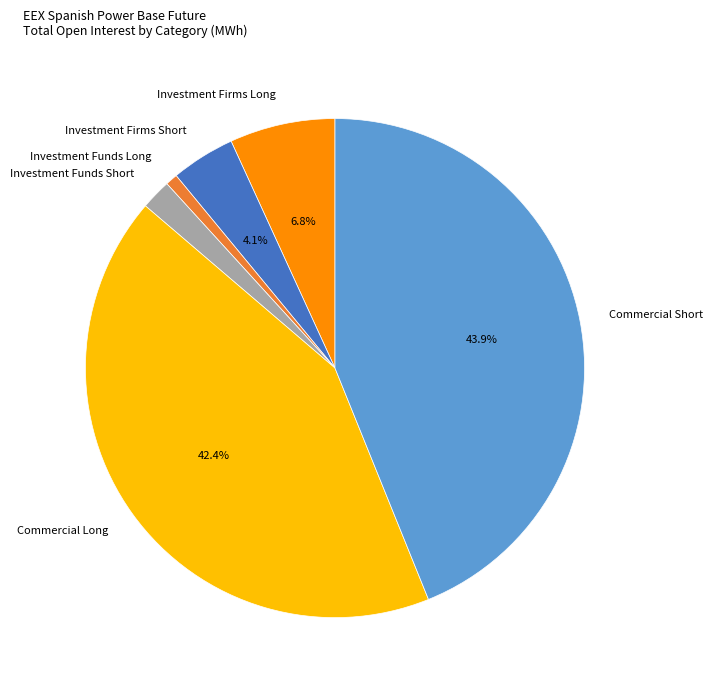

Which has a higher value, Investment Firms Long or Commercial Short?

Commercial Short